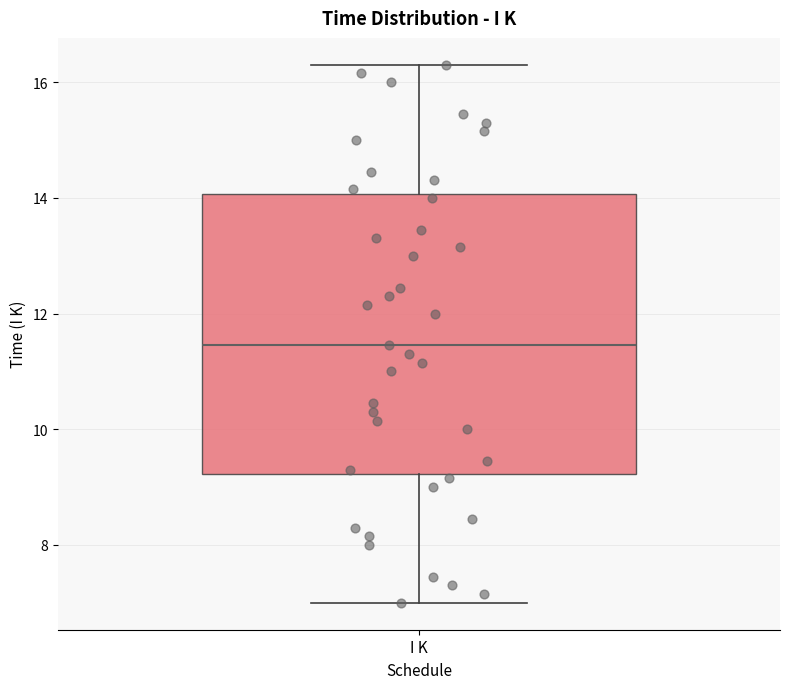

Where does the lower whisker of the box for I K end on the y-axis? The values are not printed on the chart, so give them approximately, as read against the axis.

7.0